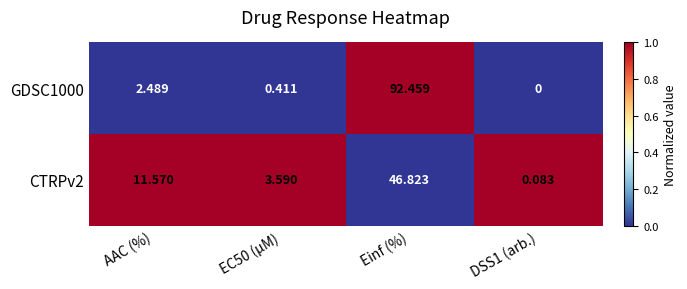

At which label is GDSC1000 closest to 46?

AAC (%)